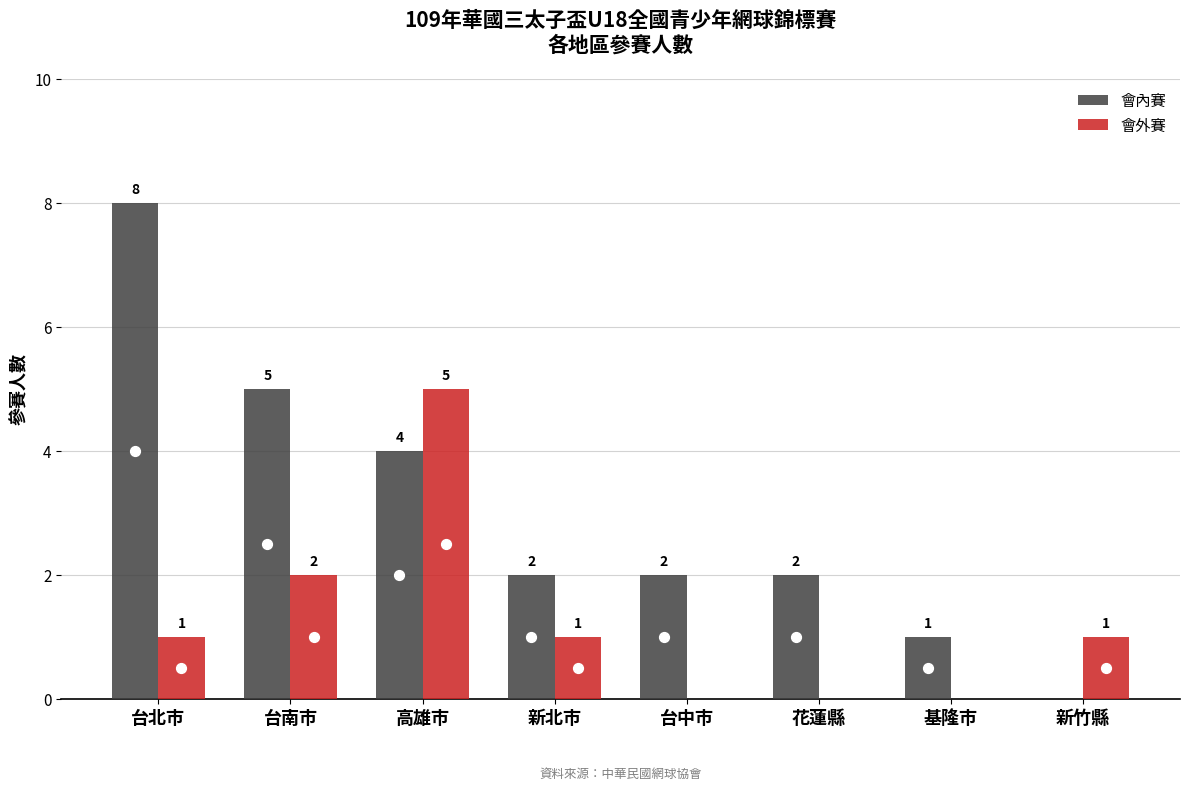

Which series has the largest total across all categories?

會內賽